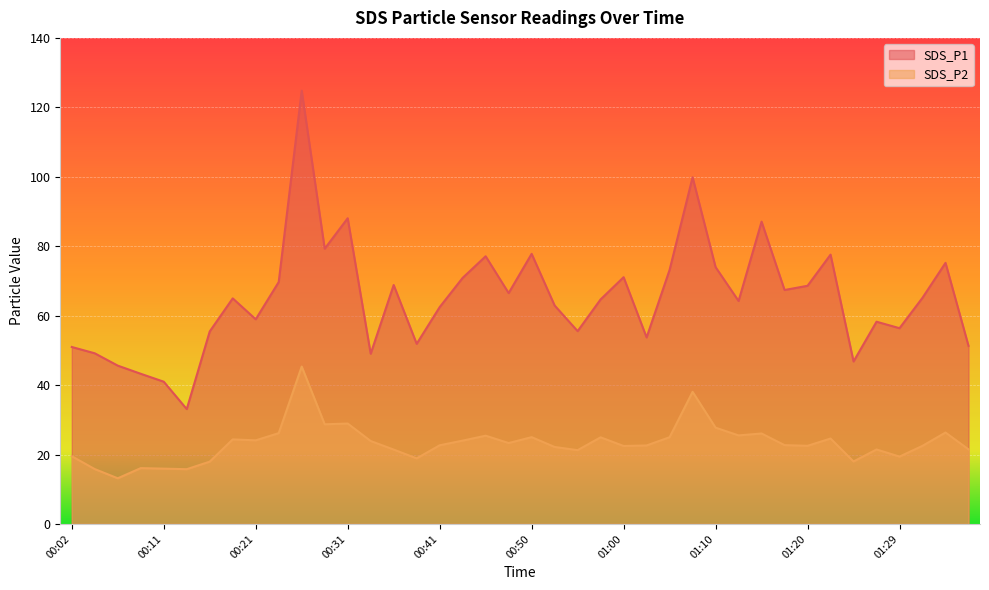

True or false: SDS_P2 and SDS_P1 intersect in this chart.

False